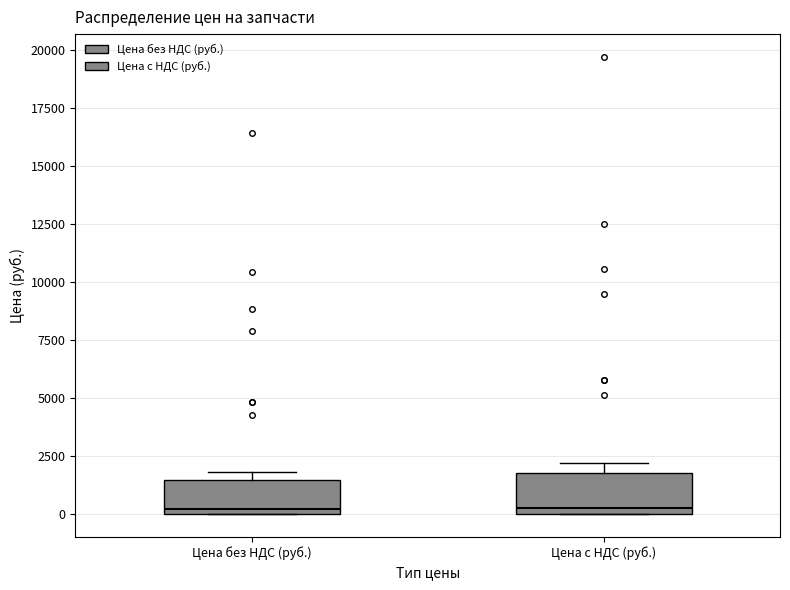

Reading left to right, transcribe this box plot: for each box, give where its median line is, the range the box spans, and where its two whiskers end, as read against the y-axis. The values are not printed on the chart, so give them approximately, as read against the axis.

Цена без НДС (руб.): median 0 (just above the box's lower edge), box 0 to 1500, whiskers 0 to 2000
Цена с НДС (руб.): median 500, box 0 to 2000, whiskers 0 to 2000 (just above the box's upper edge)